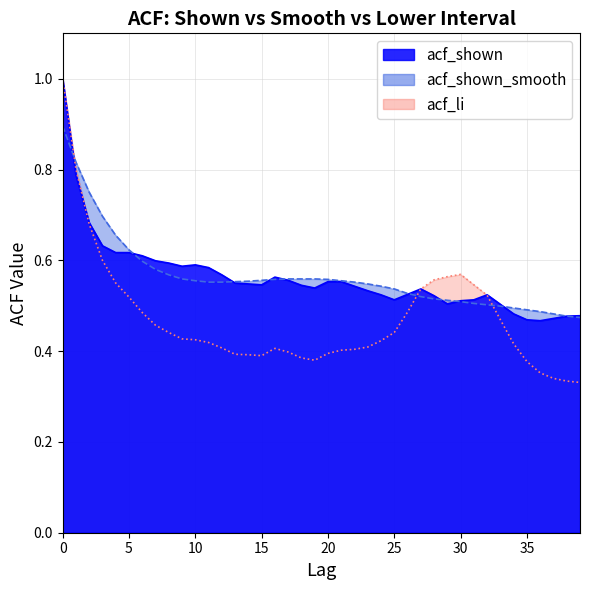

Reading left to right, what are all the values shown in this chart?

acf_shown: 1.0	0.8	0.7	0.6	0.6	0.6	0.6	0.6	0.6	0.6	0.6	0.6	0.6	0.6	0.5	0.5	0.6	0.6	0.5	0.5	0.6	0.6	0.5	0.5	0.5	0.5	0.5	0.5	0.5	0.5	0.5	0.5	0.5	0.5	0.5	0.5	0.5	0.5	0.5	0.5
acf_shown_smooth: 0.9	0.8	0.8	0.7	0.7	0.6	0.6	0.6	0.6	0.6	0.6	0.6	0.6	0.6	0.6	0.6	0.6	0.6	0.6	0.6	0.6	0.6	0.6	0.5	0.5	0.5	0.5	0.5	0.5	0.5	0.5	0.5	0.5	0.5	0.5	0.5	0.5	0.5	0.5	0.5
acf_li: 1.0	0.8	0.7	0.6	0.6	0.5	0.5	0.5	0.4	0.4	0.4	0.4	0.4	0.4	0.4	0.4	0.4	0.4	0.4	0.4	0.4	0.4	0.4	0.4	0.4	0.4	0.5	0.5	0.6	0.6	0.6	0.5	0.5	0.5	0.4	0.4	0.4	0.3	0.3	0.3